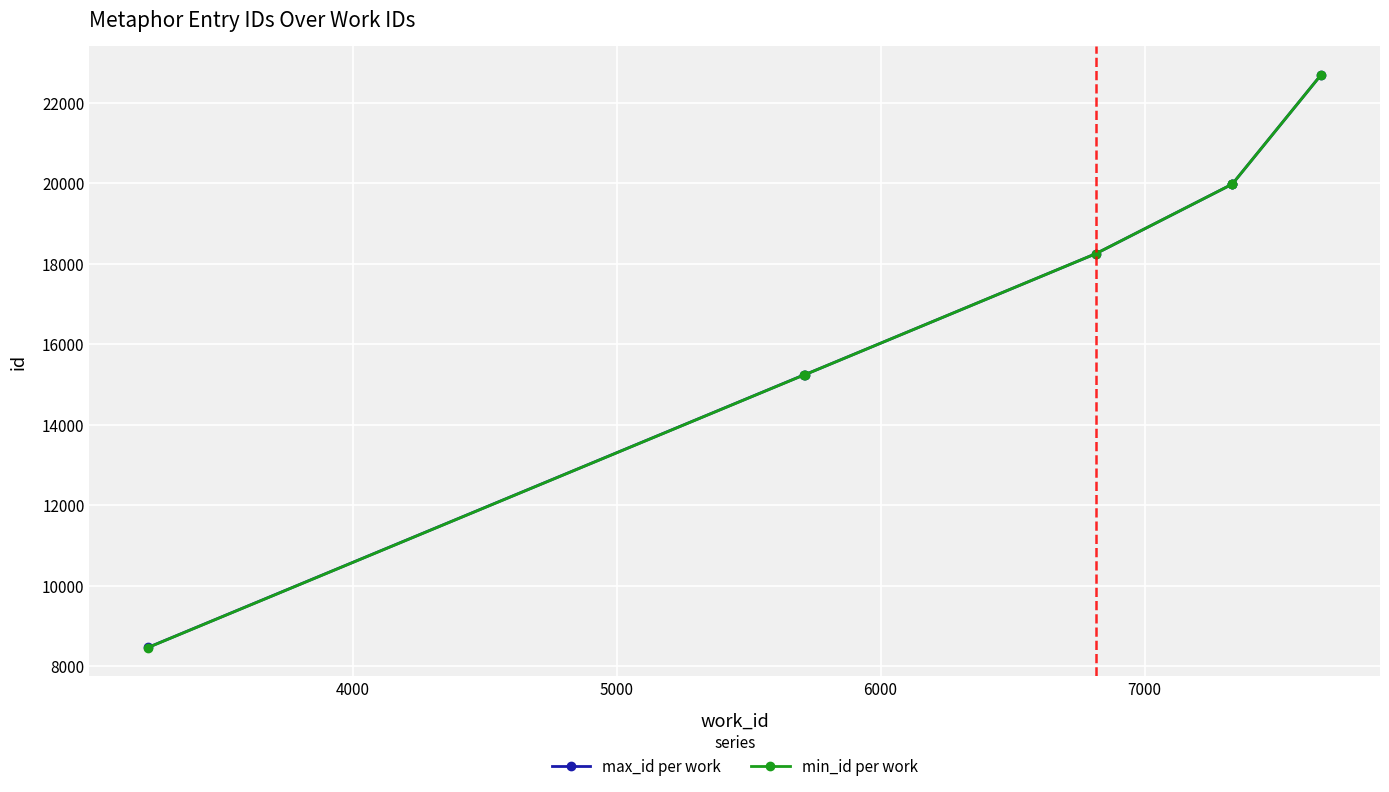

At how many categories does at least one series exceed 13136?

6